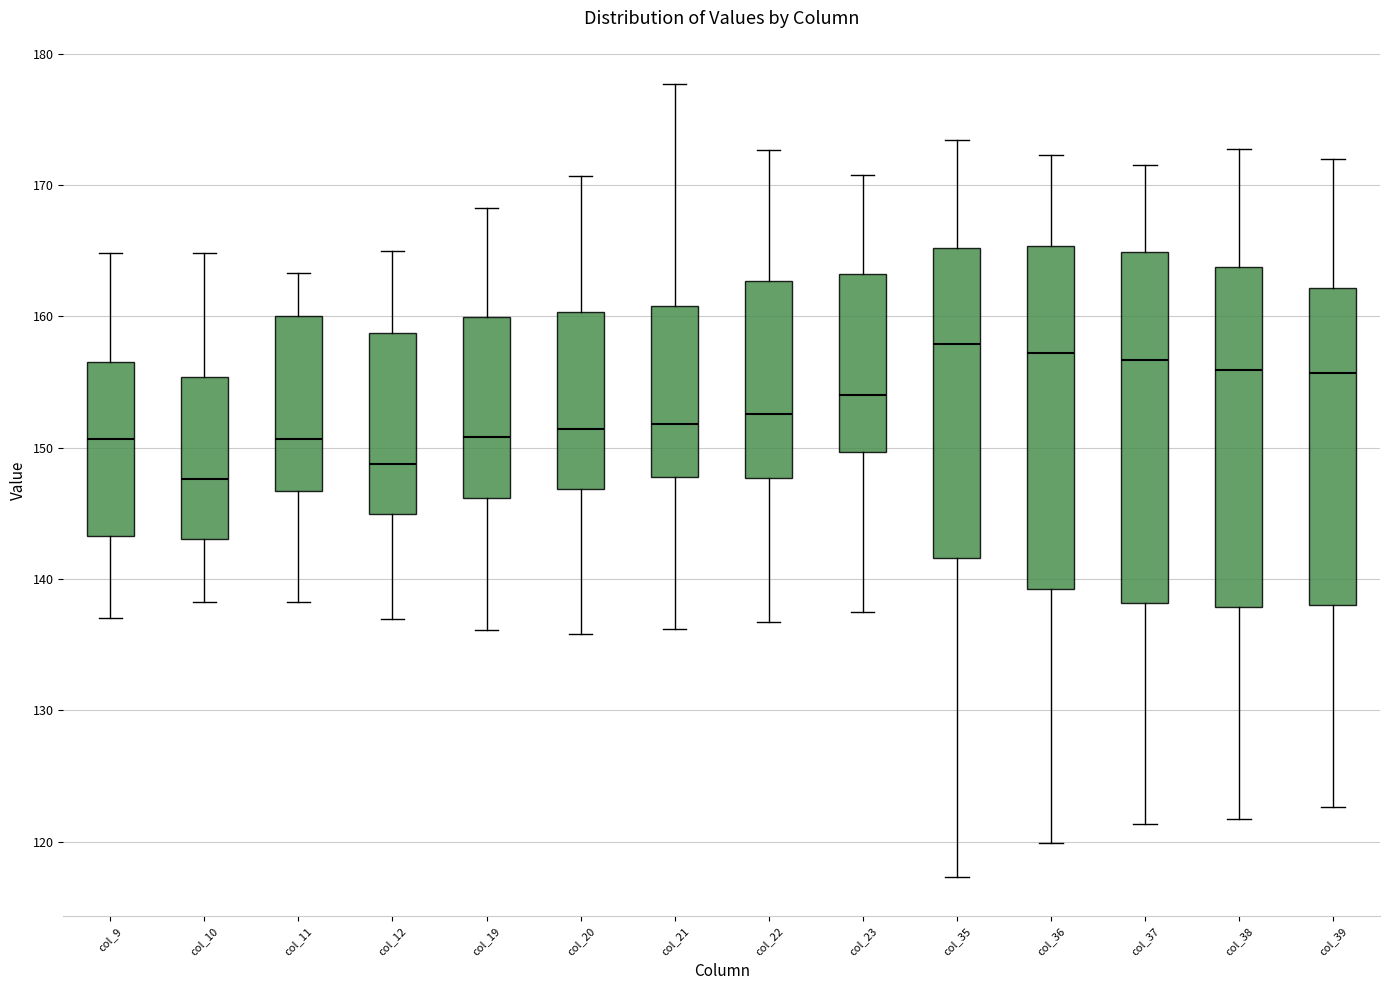

Reading left to right, transcribe this box plot: for each box, give where its median line is, the range the box spans, and where its two whiskers end, as read against the y-axis. The values are not printed on the chart, so give them approximately, as read against the axis.

col_9: median 151, box 143 to 157, whiskers 137 to 165
col_10: median 148, box 143 to 155, whiskers 138 to 165
col_11: median 151, box 147 to 160, whiskers 138 to 163
col_12: median 149, box 145 to 159, whiskers 137 to 165
col_19: median 151, box 146 to 160, whiskers 136 to 168
col_20: median 151, box 147 to 160, whiskers 136 to 171
col_21: median 152, box 148 to 161, whiskers 136 to 178
col_22: median 153, box 148 to 163, whiskers 137 to 173
col_23: median 154, box 150 to 163, whiskers 138 to 171
col_35: median 158, box 142 to 165, whiskers 117 to 173
col_36: median 157, box 139 to 165, whiskers 120 to 172
col_37: median 157, box 138 to 165, whiskers 121 to 172
col_38: median 156, box 138 to 164, whiskers 122 to 173
col_39: median 156, box 138 to 162, whiskers 123 to 172